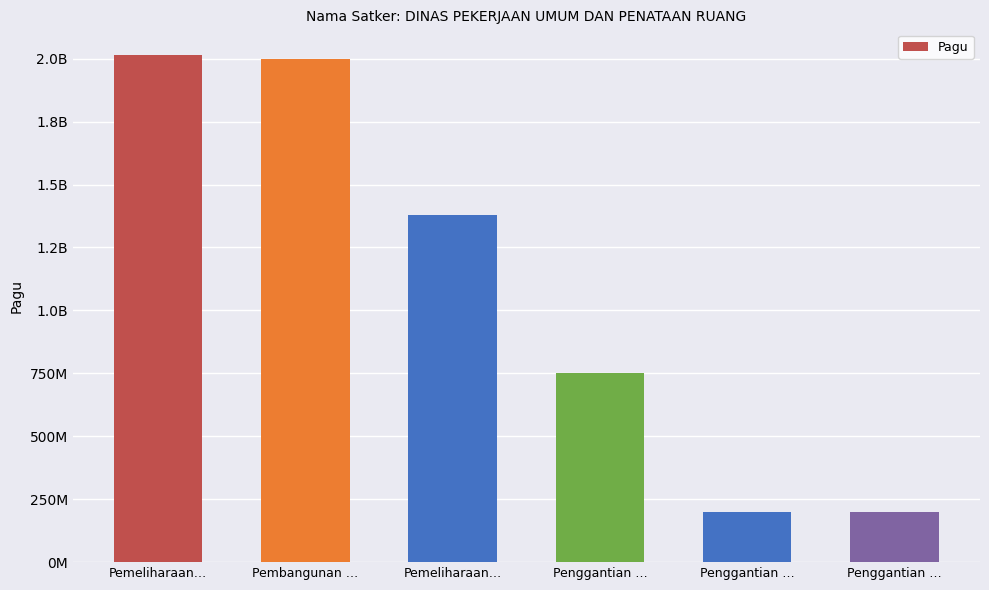

The chart shows a value of 414886381 at Penggantian …. True or false?

False